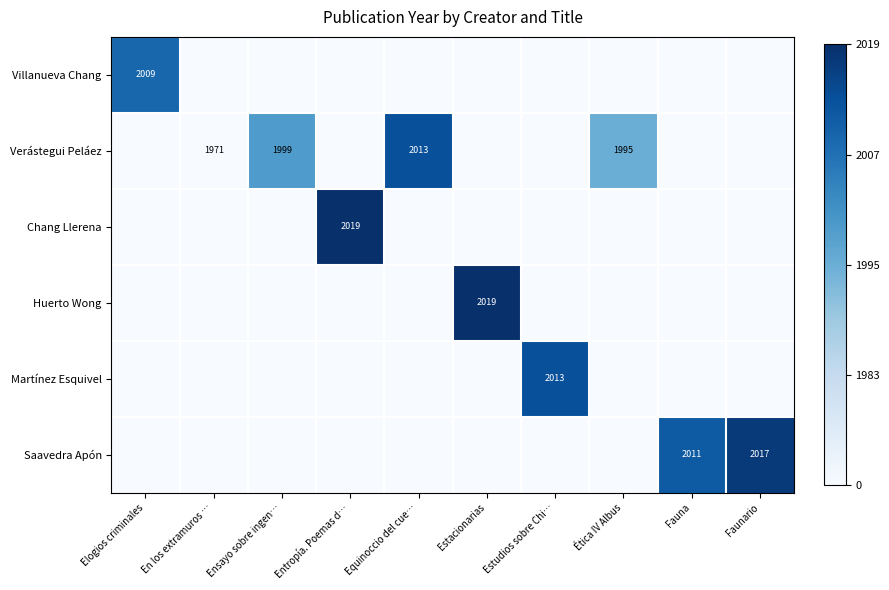

The value of Martínez Esquivel at Estudios sobre Chi… is 2013. True or false?

True